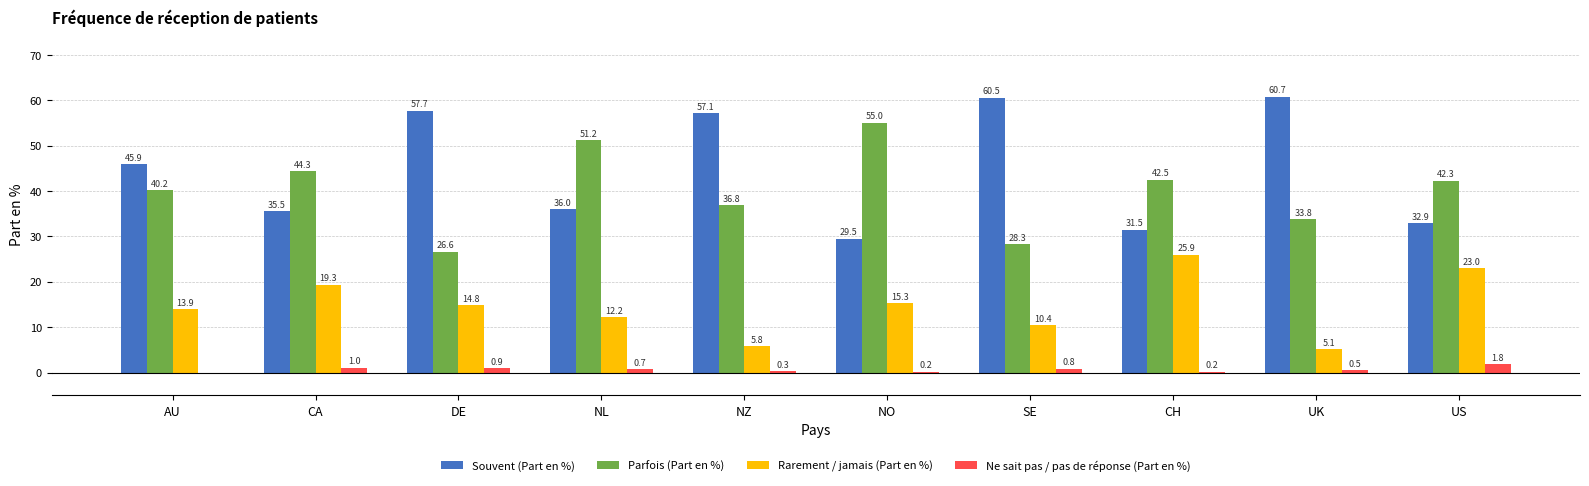

At which category does the chart reach its peak across all series?

UK